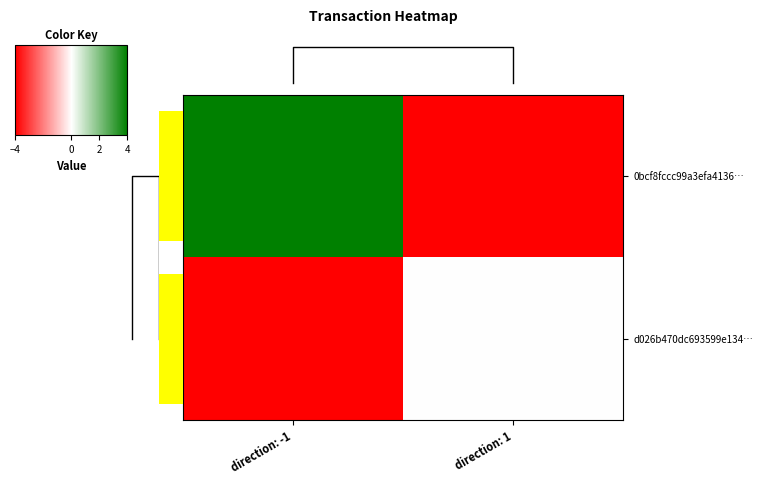

What is the difference between the highest and lowest values at direction: 1?

4